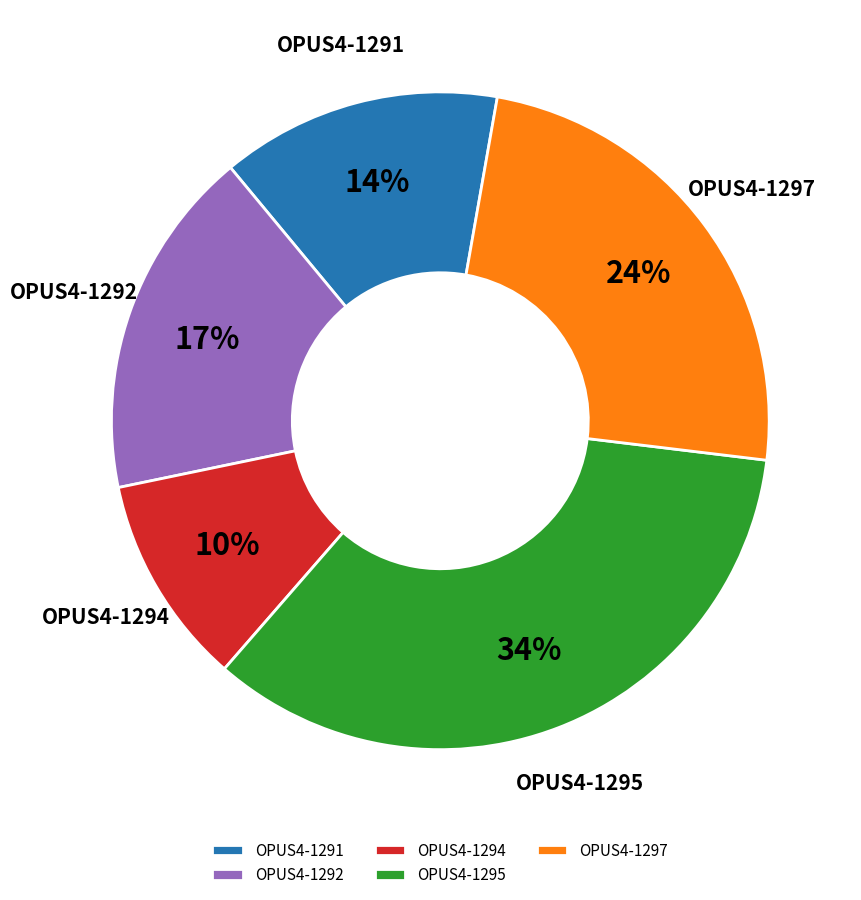

Approximately how many times larger is the value at OPUS4-1294 compared to OPUS4-1297?

0.4